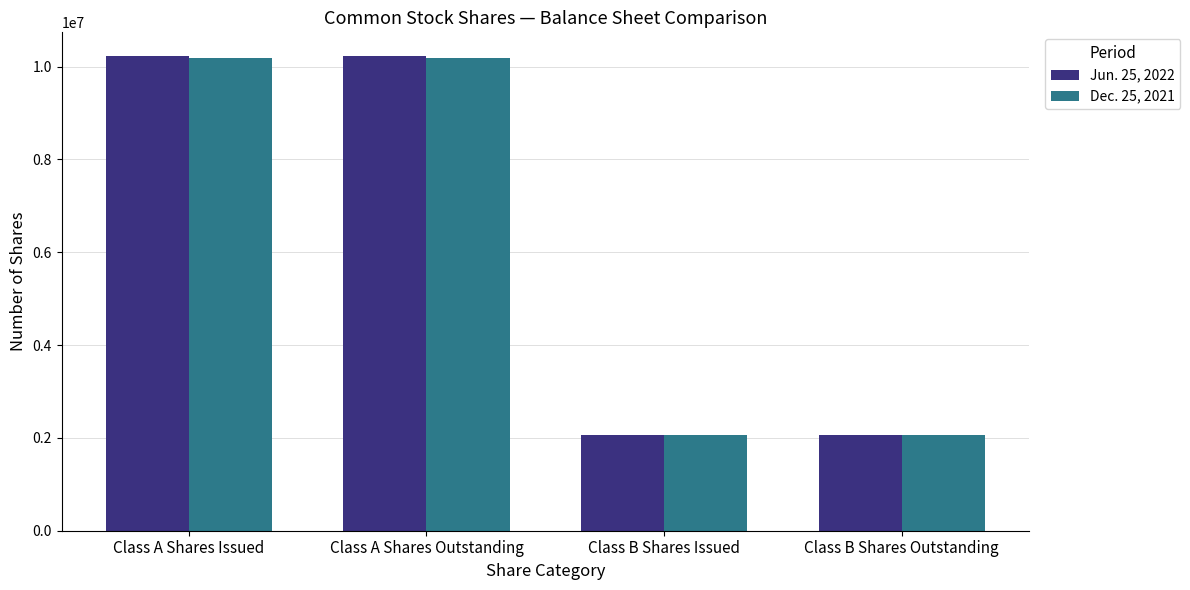

Rank the series by their average value, from highest to lowest.

Jun. 25, 2022, Dec. 25, 2021